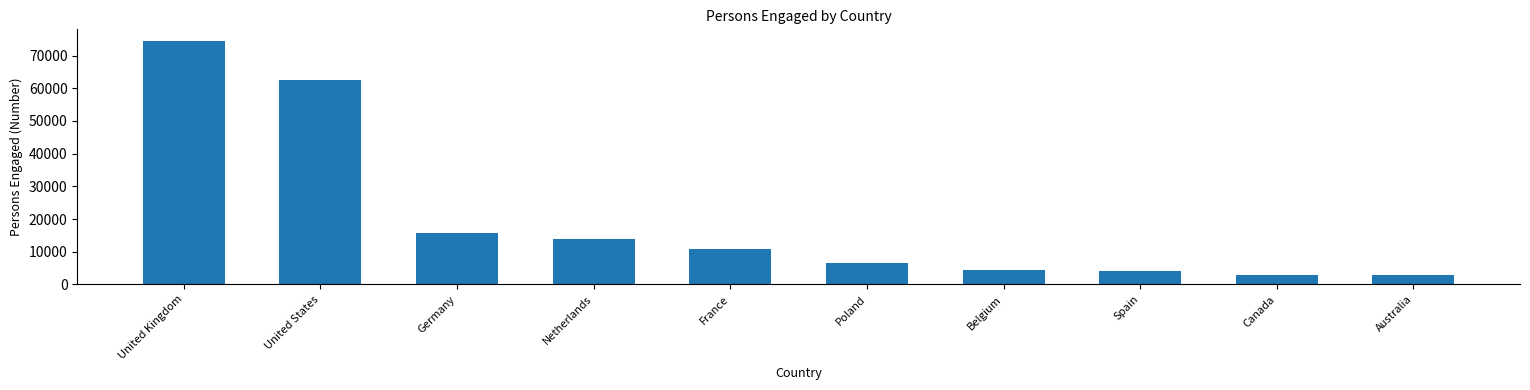

Does the chart contain any negative values?

No